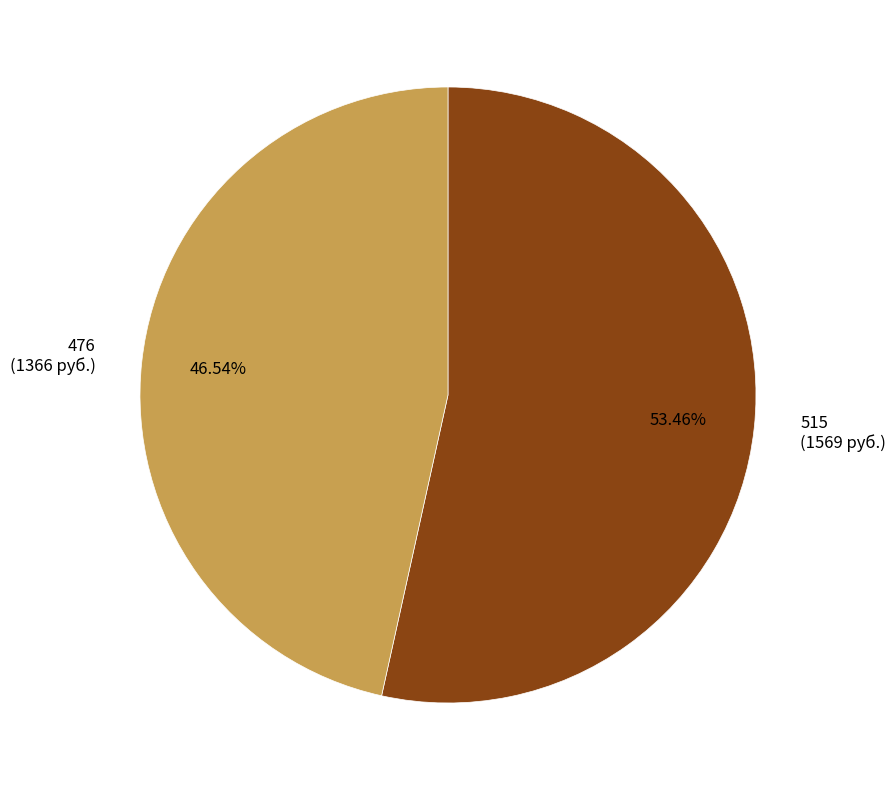

Which has a higher value, 476 or 515?

515